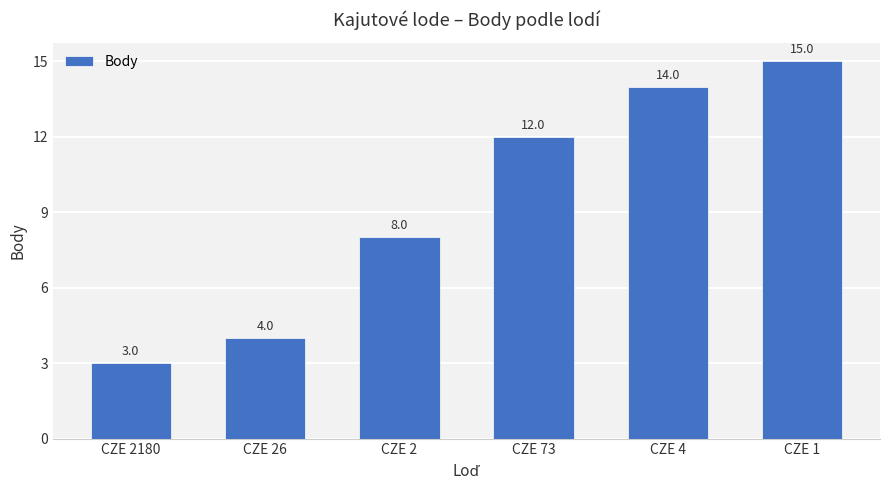

What is the difference between the values at CZE 1 and CZE 73?

3